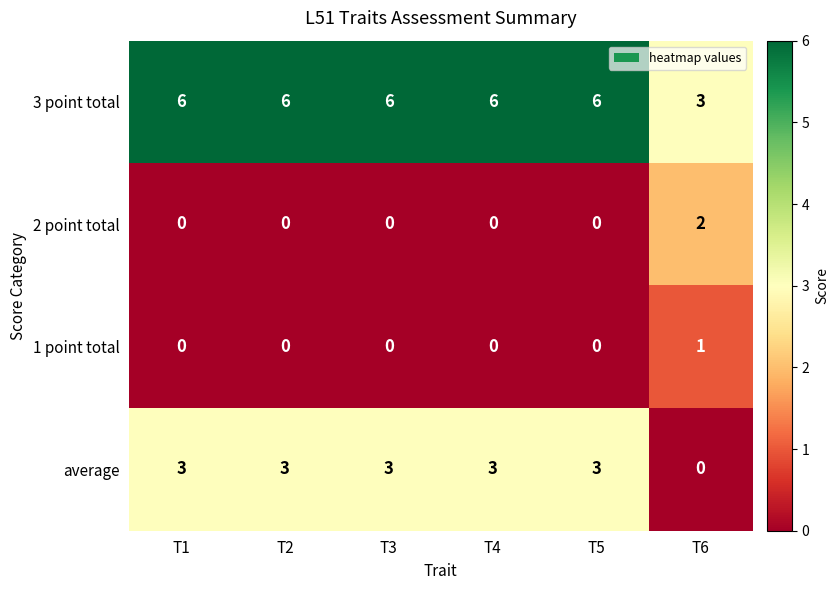

At how many categories does at least one series exceed 2?

6